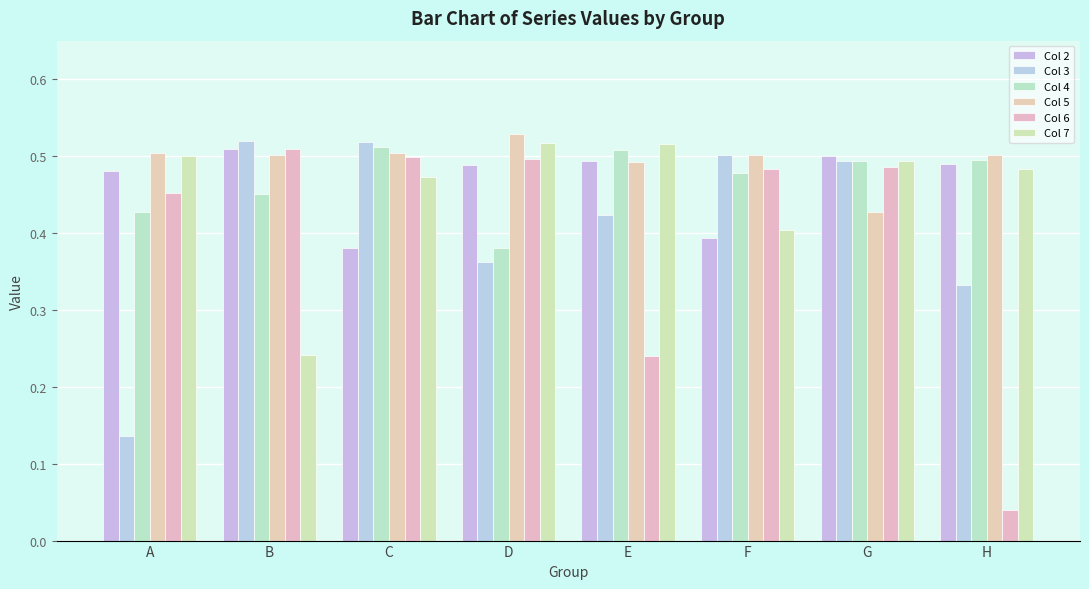

Which label corresponds to the smallest value in the chart?

H